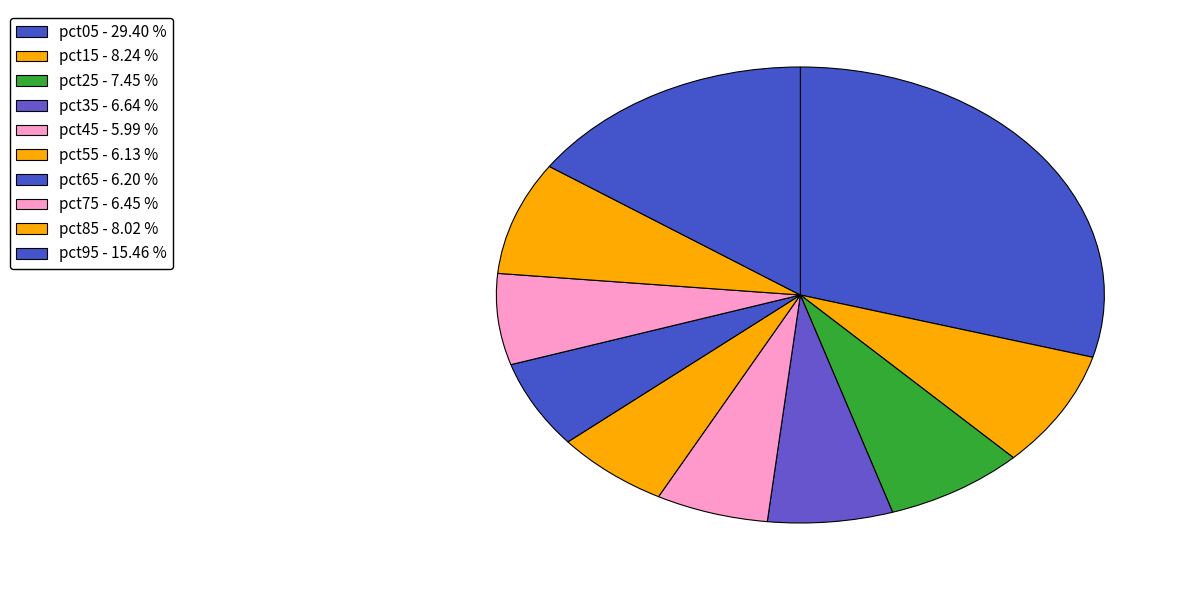

Is there any slice that represents more than half of the pie?

No